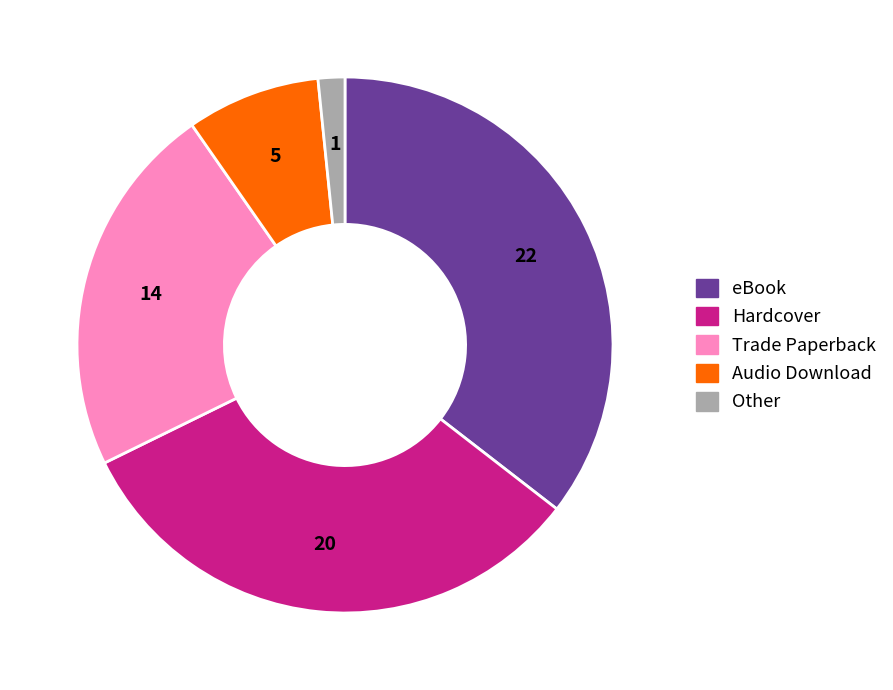

Do Trade Paperback and Hardcover together represent more than half of the pie?

Yes